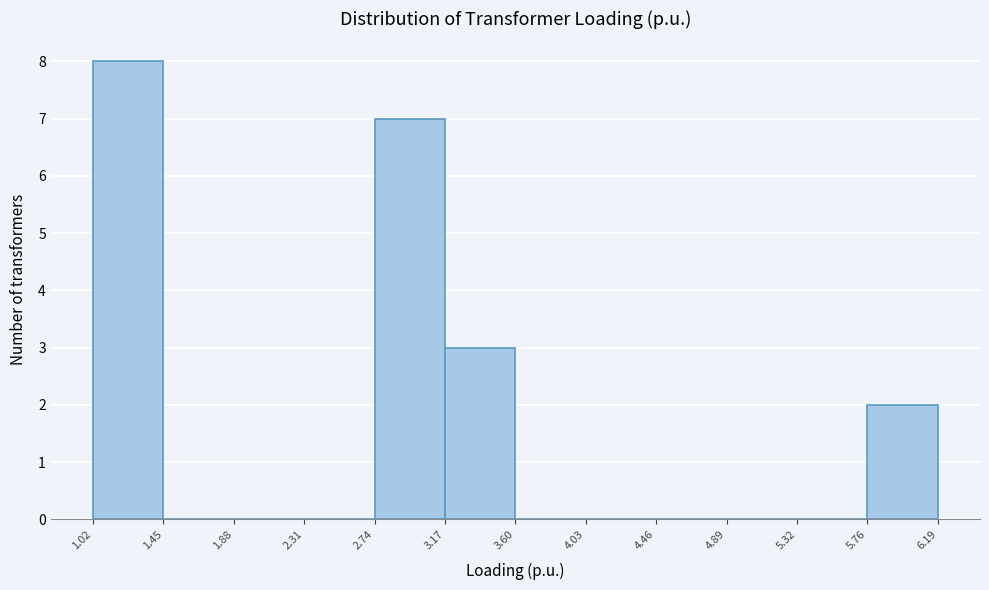

Reading left to right, list every bar in this chart as the range it spans on the x-axis followed by its height. The values are not printed on the chart, so give them approximately, as read against the axis.

1.02 to 1.45: 8
1.45 to 1.88: 0
1.88 to 2.31: 0
2.31 to 2.74: 0
2.74 to 3.17: 7
3.17 to 3.60: 3
3.60 to 4.03: 0
4.03 to 4.46: 0
4.46 to 4.89: 0
4.89 to 5.32: 0
5.32 to 5.76: 0
5.76 to 6.19: 2